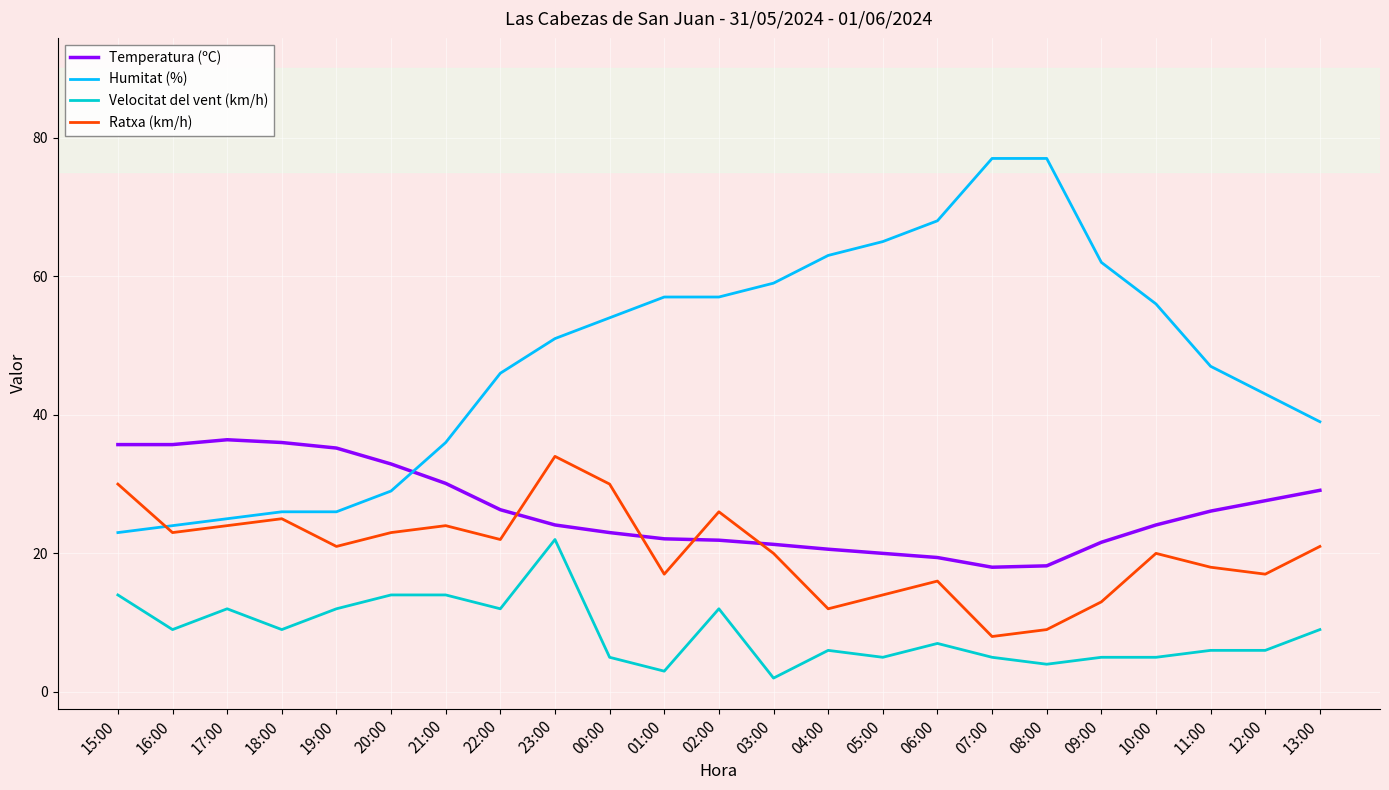

What is the lowest value of the Temperatura (ºC) series?

18.0